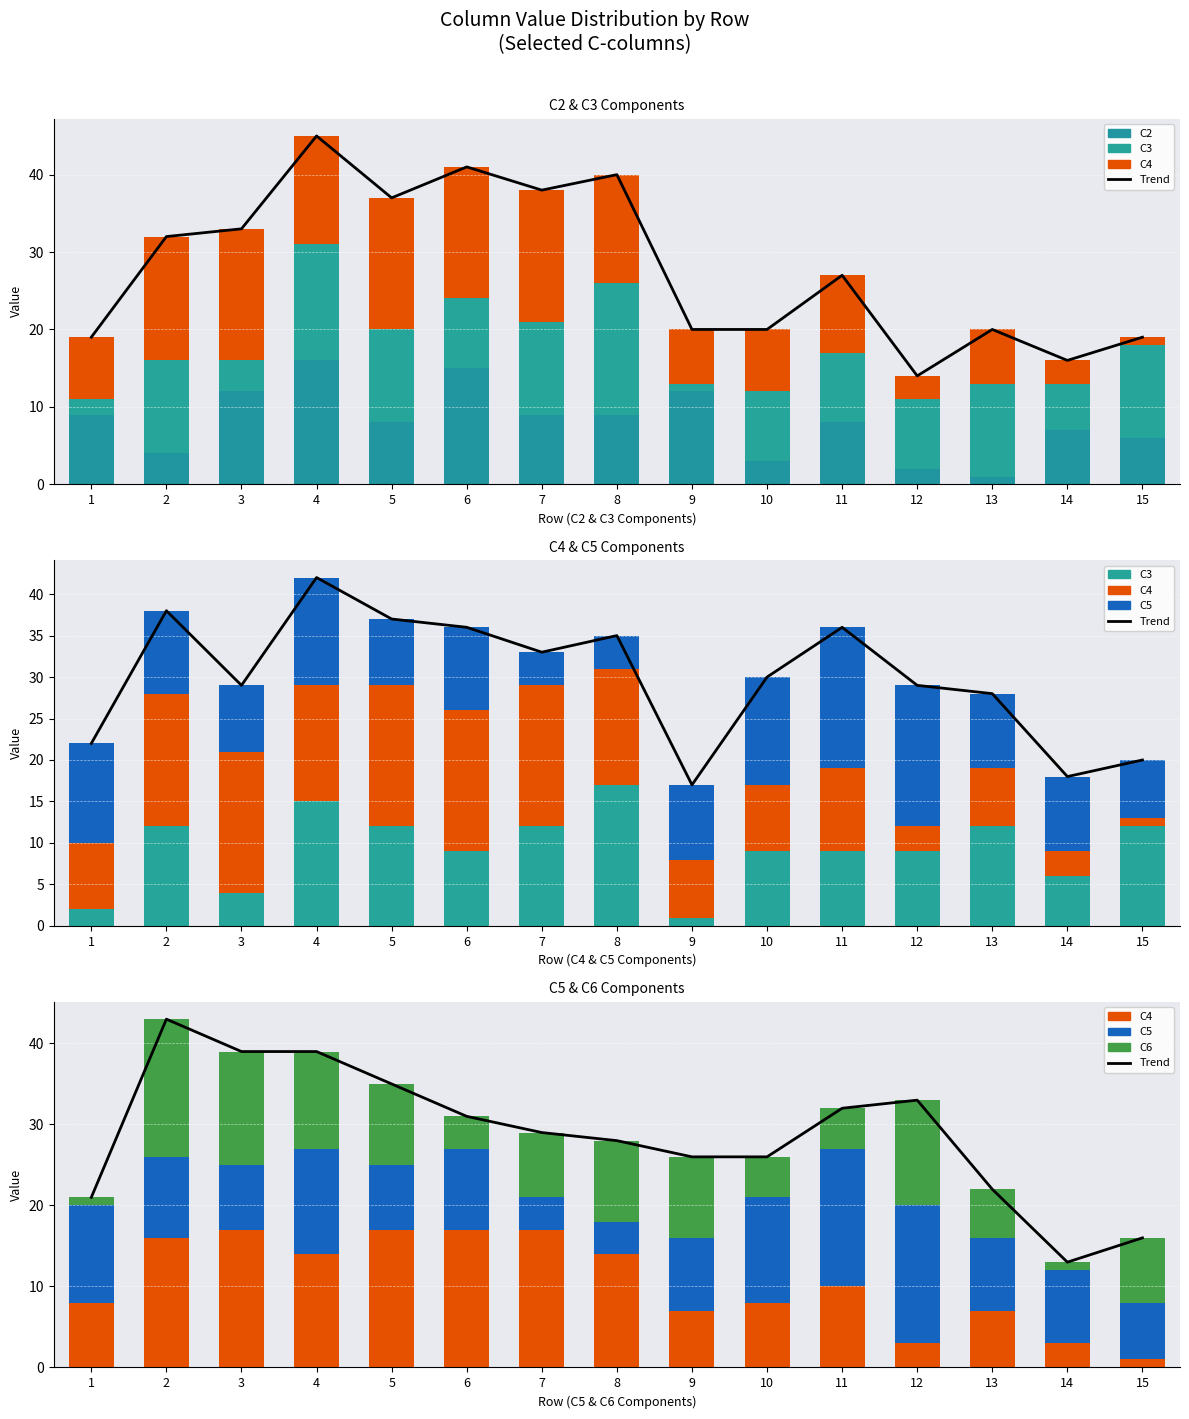

What is the smallest value displayed?

1